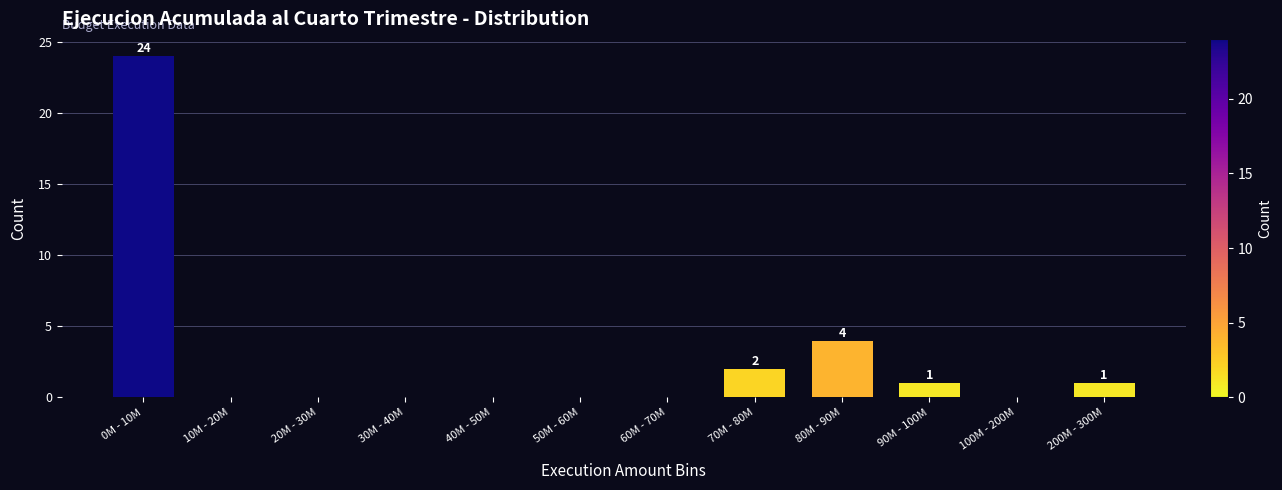

Reading left to right, what are all the values shown in this chart?

0M - 10M=24	10M - 20M=0	20M - 30M=0	30M - 40M=0	40M - 50M=0	50M - 60M=0	60M - 70M=0	70M - 80M=2	80M - 90M=4	90M - 100M=1	100M - 200M=0	200M - 300M=1